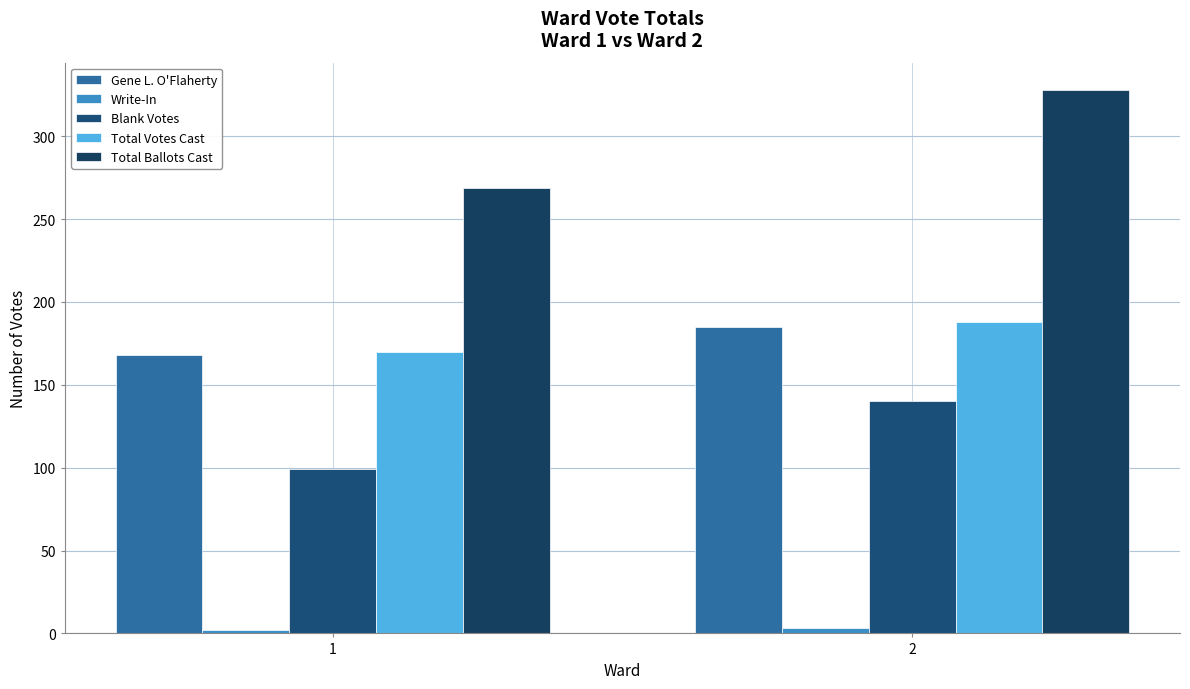

How many bars are there in each group?

5